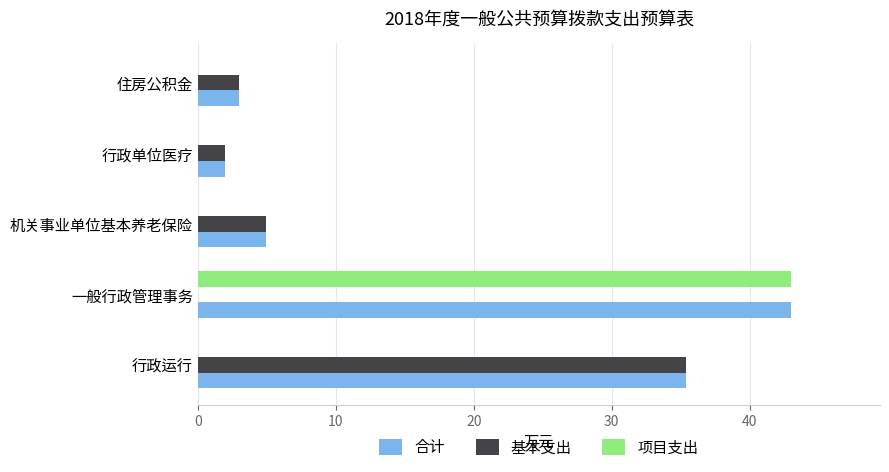

Which series has the largest total across all categories?

合计